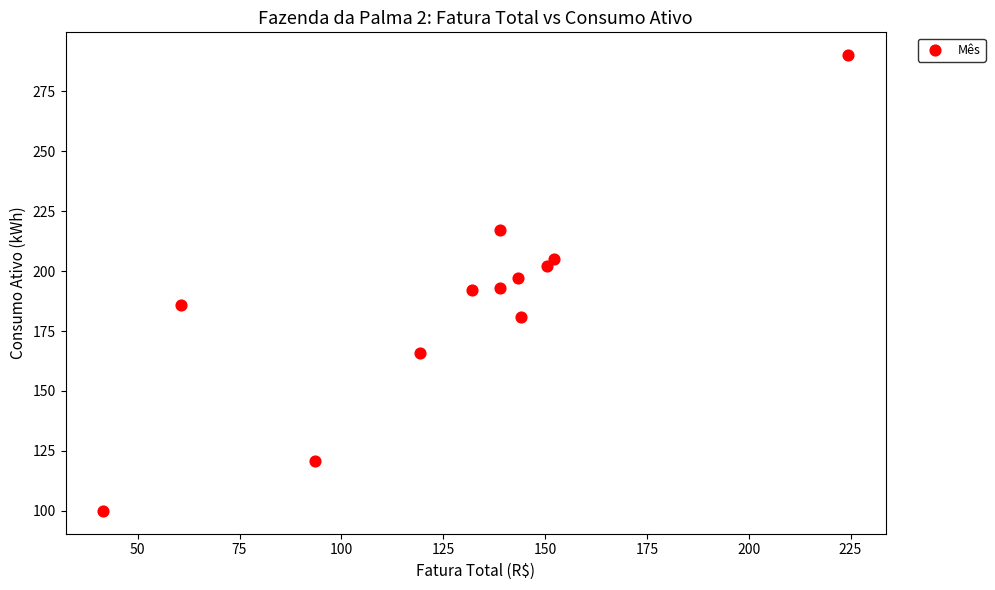

What is the average Y value?

188